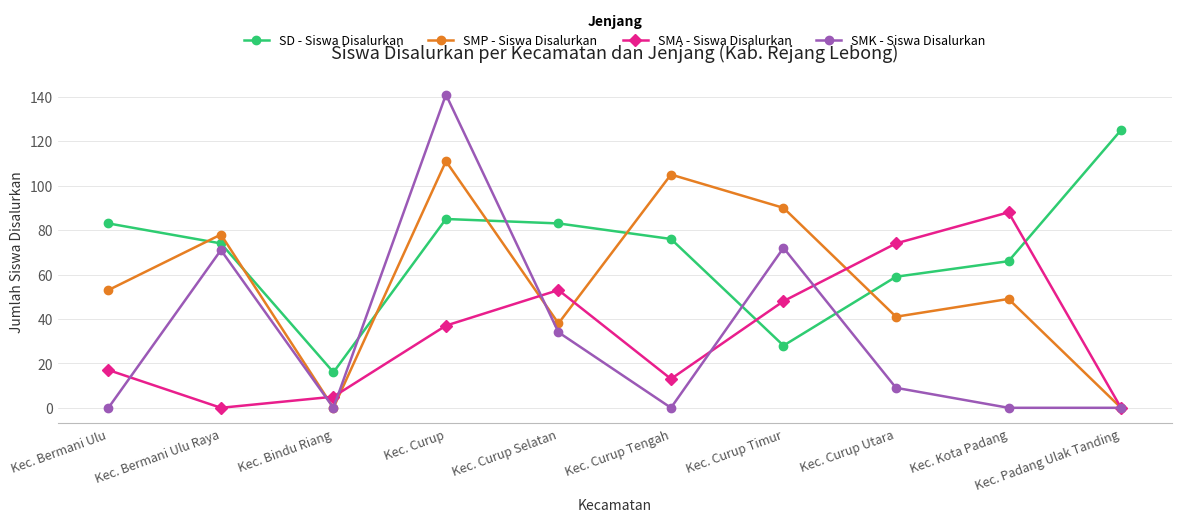

Between Kec. Bindu Riang and Kec. Curup, which series saw the biggest shift?

SMK - Siswa Disalurkan